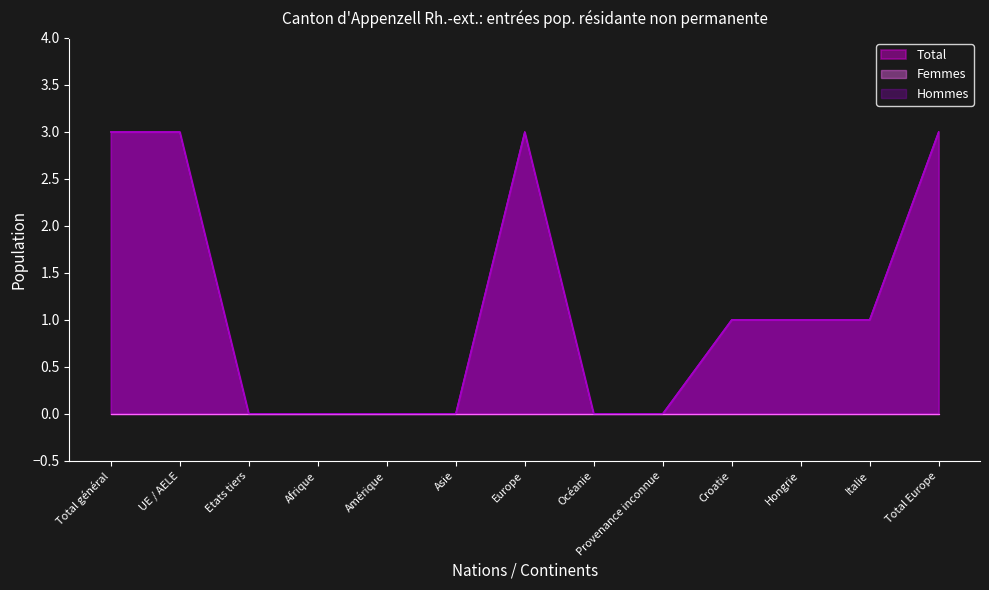

What is the sum of all Hommes values?

15